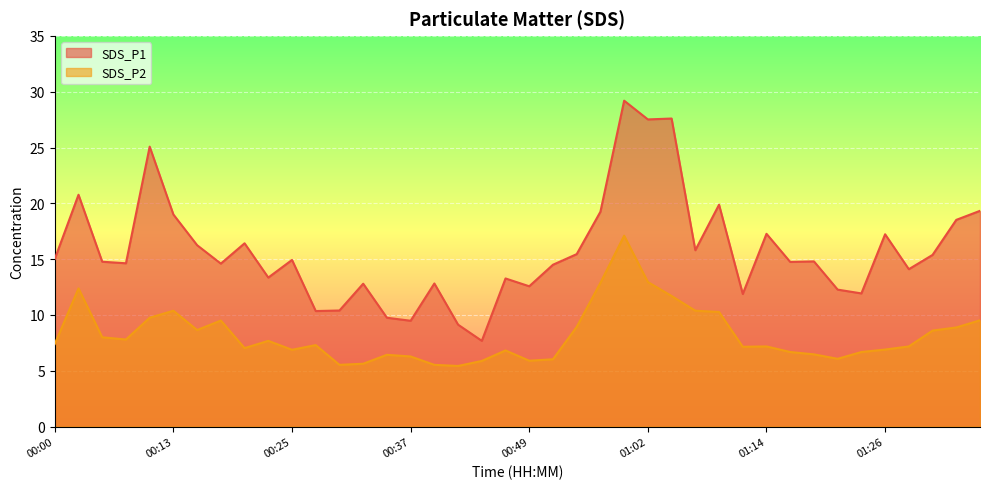

What is the label of the 7th point from the left?

00:15